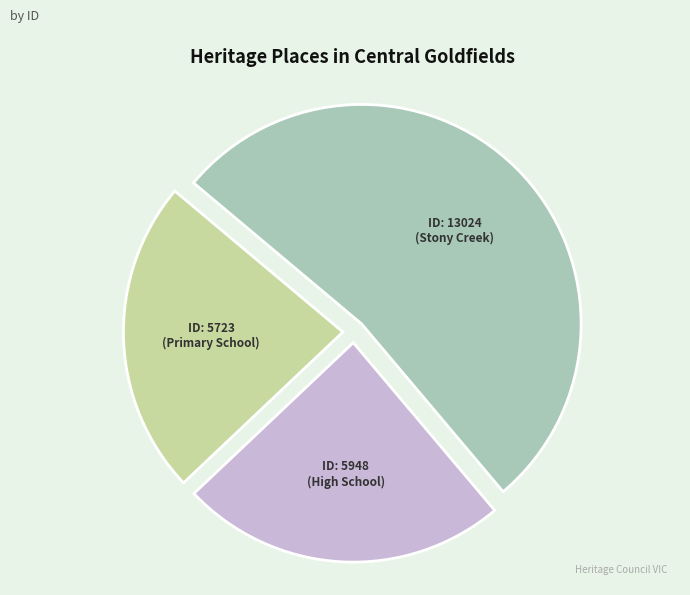

True or false: ID: 5723 (Primary School) accounts for 23% of the total.

True